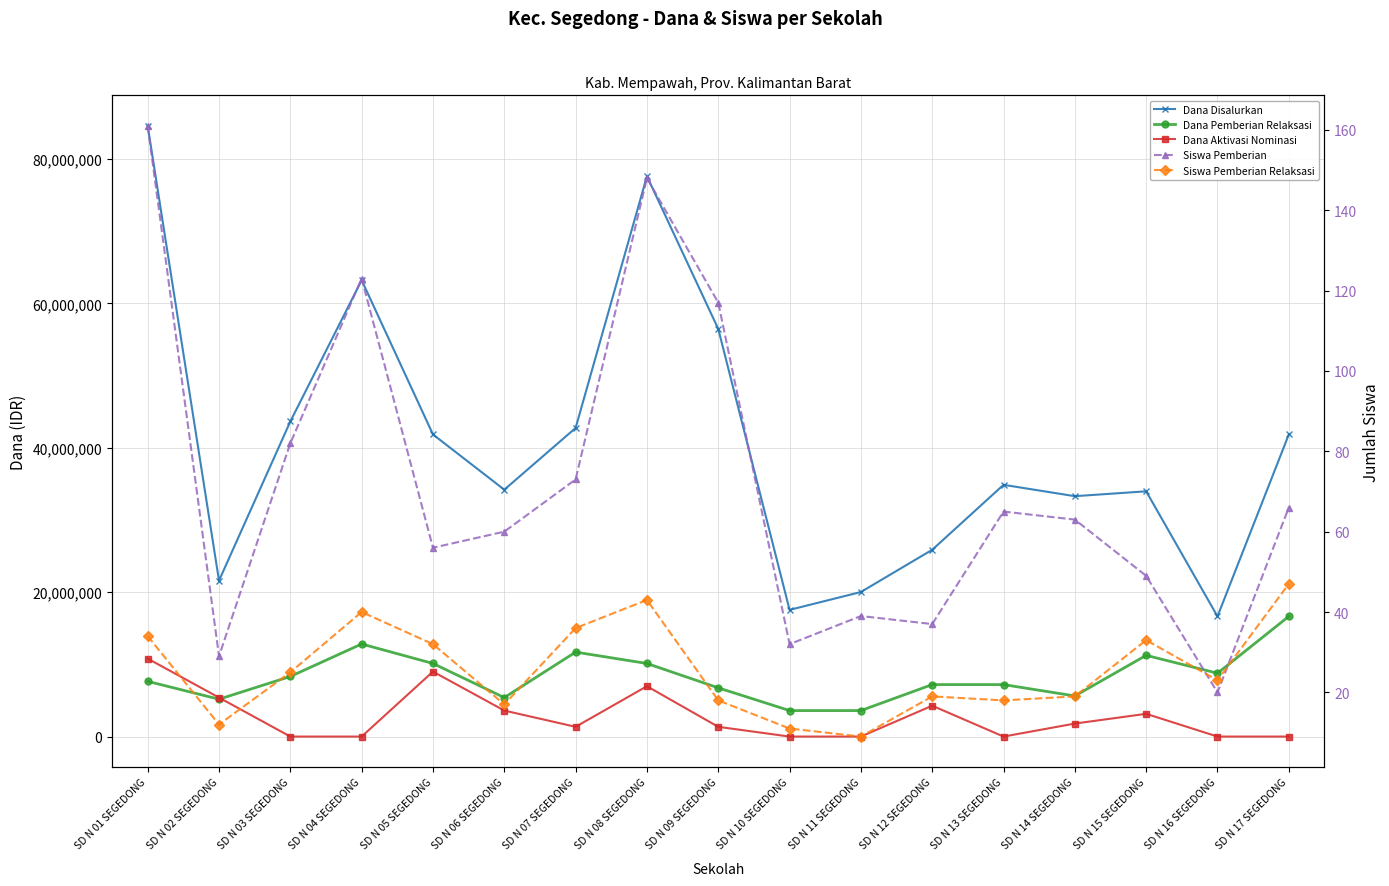

Reading left to right, transcribe all the data shown in this chart.

Dana Disalurkan: 84600000	21600000	43650000	63225000	41850000	34200000	42750000	77625000	56475000	17550000	20025000	25875000	34875000	33300000	33975000	16650000	41850000
Dana Pemberian Relaksasi: 7650000	5175000	8325000	12825000	10125000	5400000	11700000	10125000	6750000	3600000	3600000	7200000	7200000	5625000	11250000	8775000	16650000
Dana Aktivasi Nominasi: 10800000	5400000	0	0	9000000	3600000	1350000	6975000	1350000	0	0	4275000	0	1800000	3150000	0	0
Siswa Pemberian: 161	29	82	123	56	60	73	148	117	32	39	37	65	63	49	20	66
Siswa Pemberian Relaksasi: 34	12	25	40	32	17	36	43	18	11	9	19	18	19	33	23	47